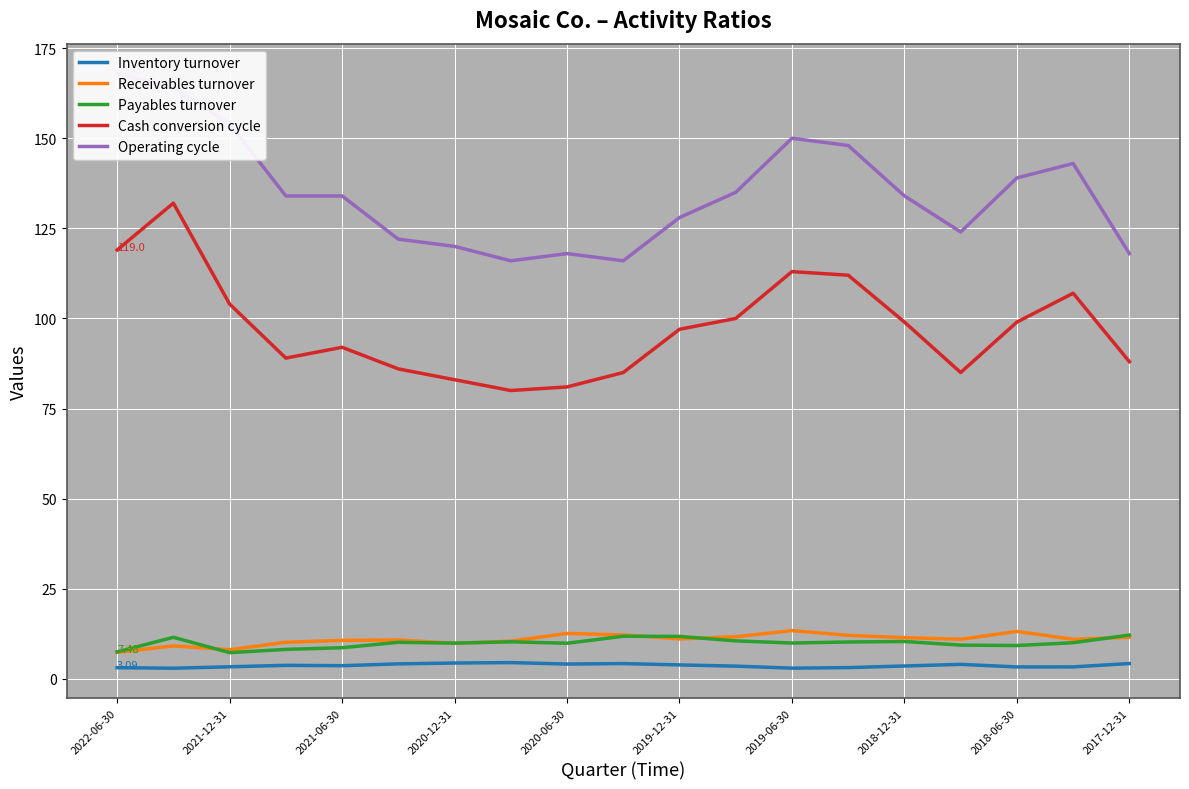

How many data points in Receivables turnover are less than 10?

4